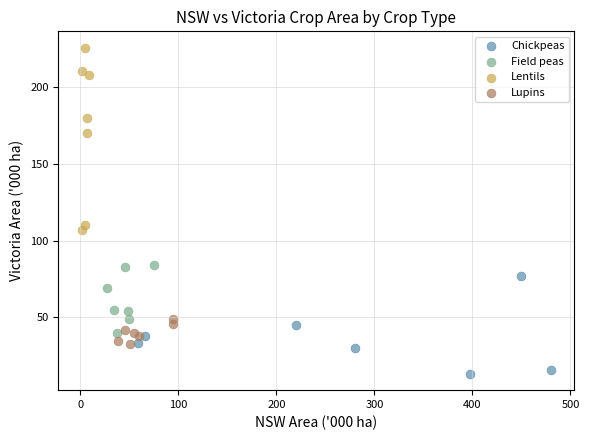

Which series reaches the maximum Y coordinate?

Lentils